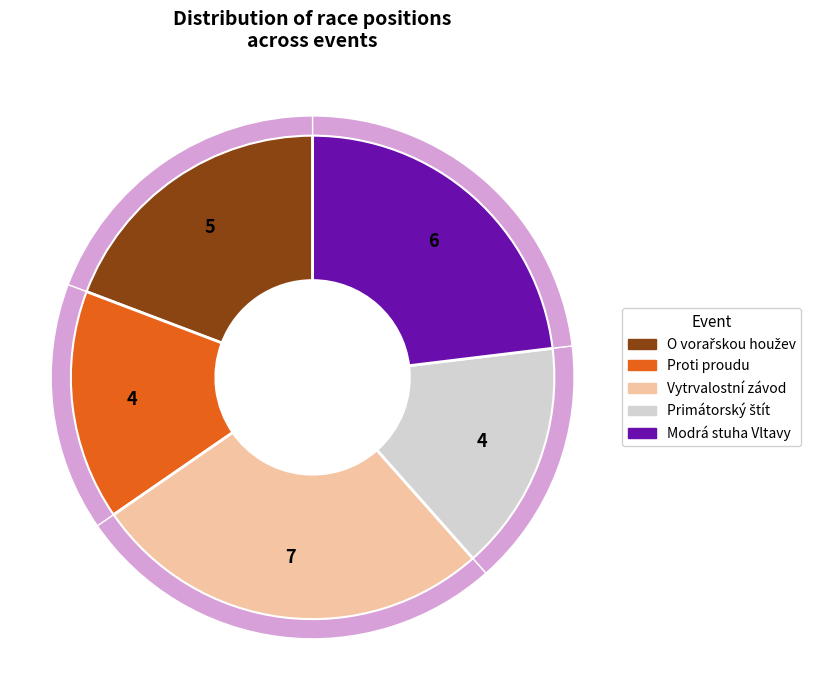

Does 121107 account for over 50% of the chart?

No